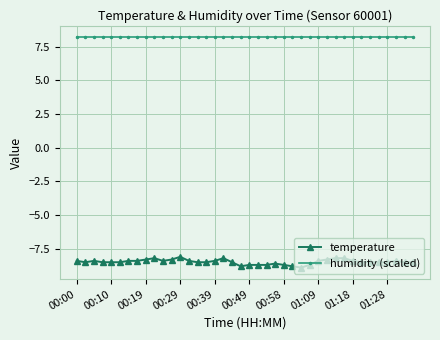

True or false: temperature and humidity (scaled) intersect in this chart.

False